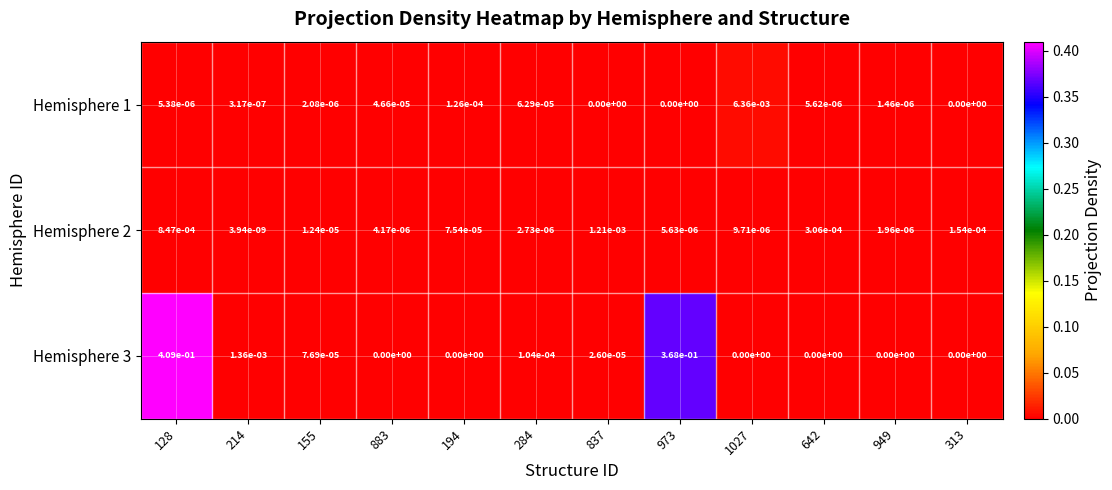

True or false: Hemisphere 3 has a value of 0.0 at 883.

True